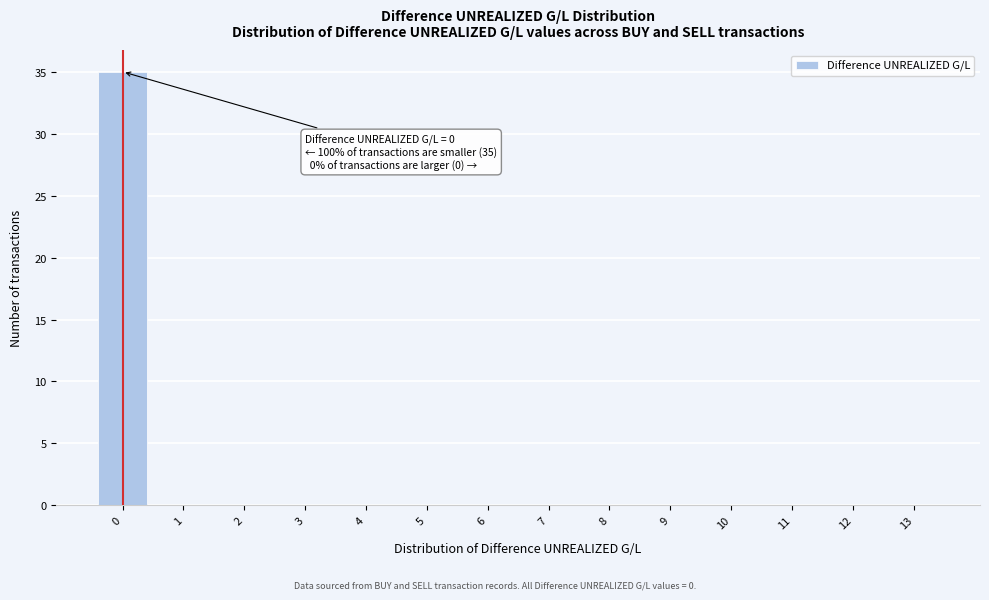

Reading left to right, what are all the values shown in this chart?

0=35	1=0	2=0	3=0	4=0	5=0	6=0	7=0	8=0	9=0	10=0	11=0	12=0	13=0